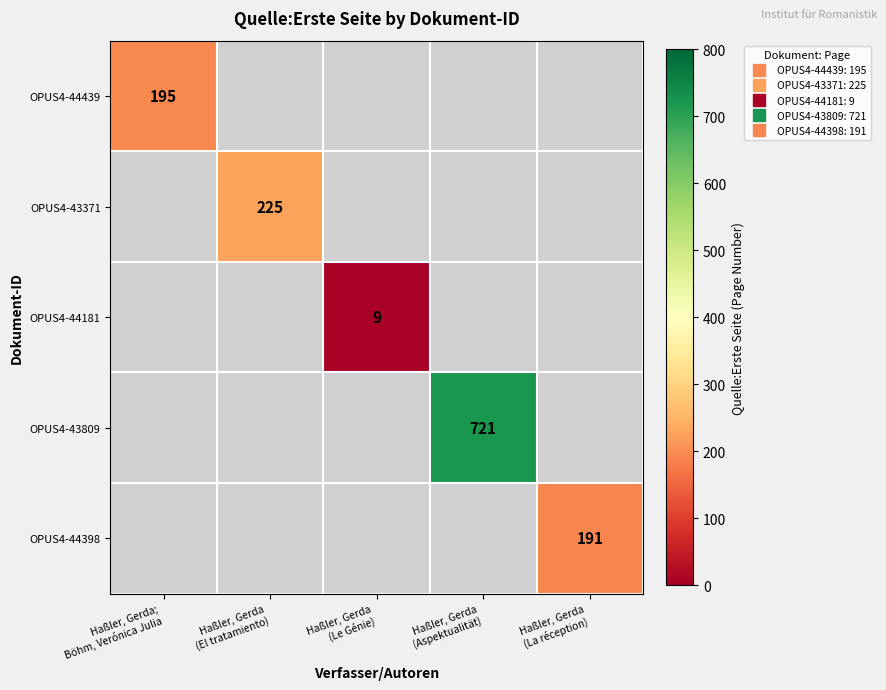

Which series has the widest spread of values?

OPUS4-44439